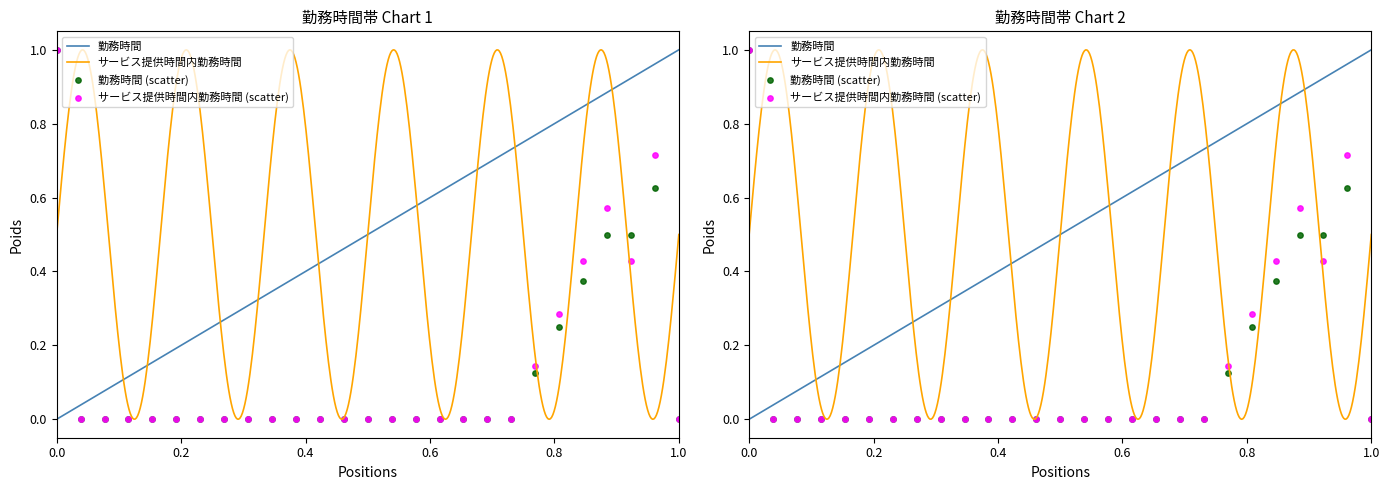

At how many categories does at least one series exceed 0?

7